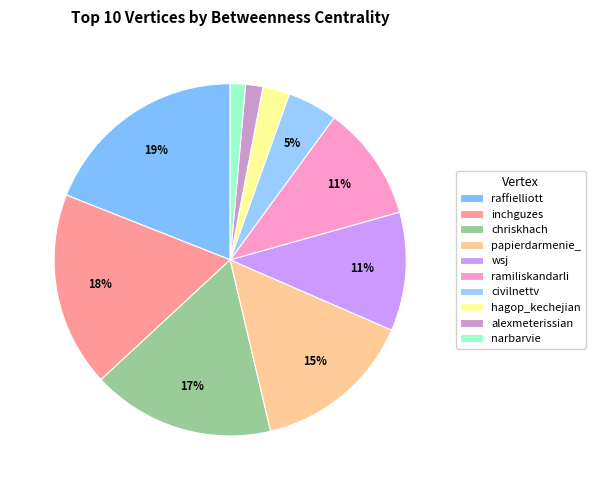

Which slice is the smallest?

narbarvie